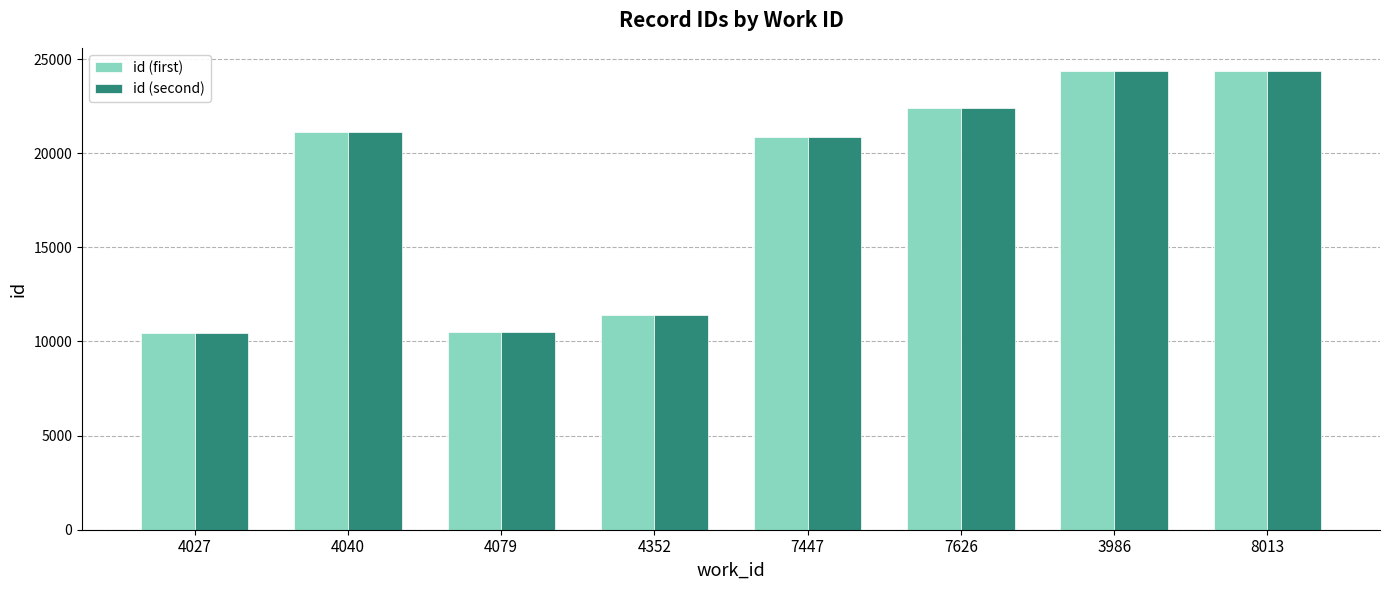

What is the total value across all series at 7447?

41667